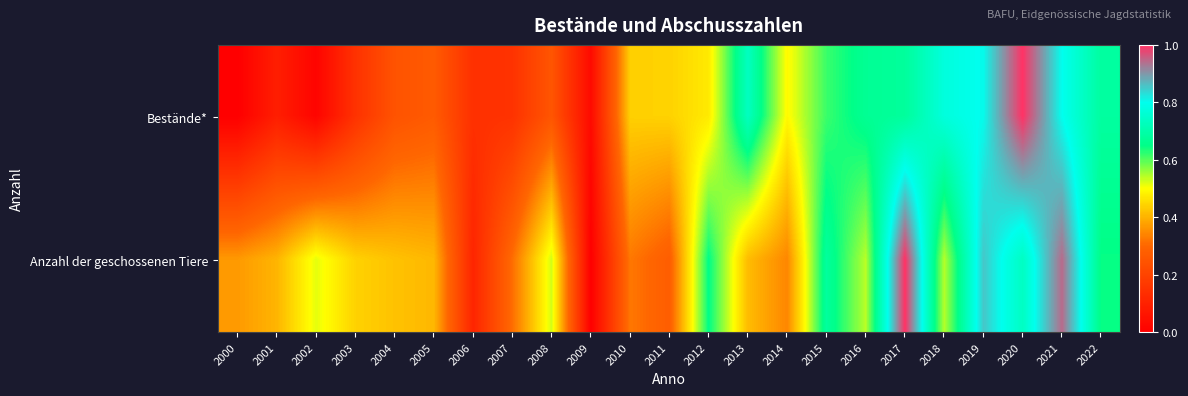

Reading right to left, list all the values displayed in this chart.

Bestände*: 2022=0.7	2021=0.8	2020=1.0	2019=0.8	2018=0.8	2017=0.7	2016=0.7	2015=0.6	2014=0.5	2013=0.7	2012=0.5	2011=0.4	2010=0.4	2009=0.0	2008=0.3	2007=0.1	2006=0.1	2005=0.3	2004=0.2	2003=0.1	2002=0.0	2001=0.1	2000=0.0
Anzahl der geschossenen Tiere: 2022=0.6	2021=0.9	2020=0.7	2019=0.9	2018=0.5	2017=1.0	2016=0.5	2015=0.7	2014=0.3	2013=0.4	2012=0.7	2011=0.3	2010=0.3	2009=0.0	2008=0.5	2007=0.3	2006=0.1	2005=0.4	2004=0.4	2003=0.4	2002=0.5	2001=0.4	2000=0.4